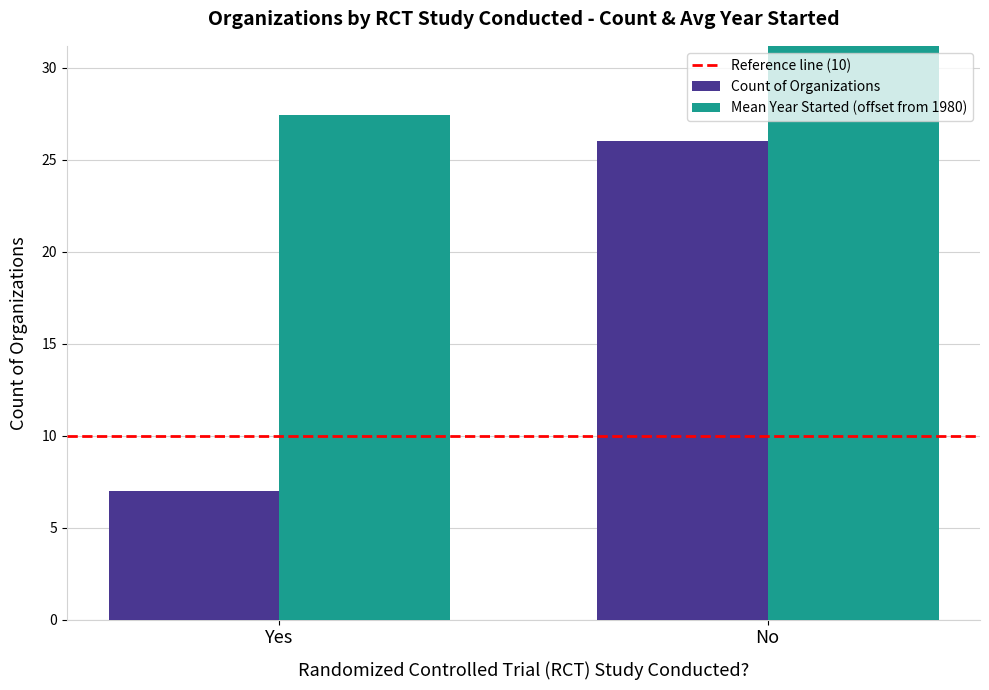

Are the bars horizontal?

No